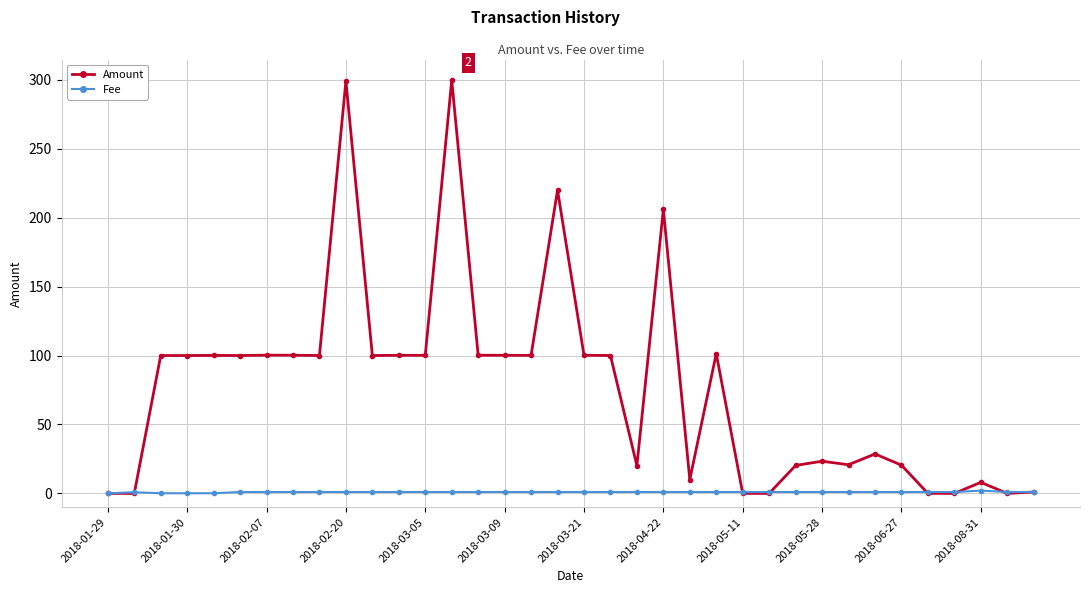

True or false: Amount has more than 2 interior local peaks.

True